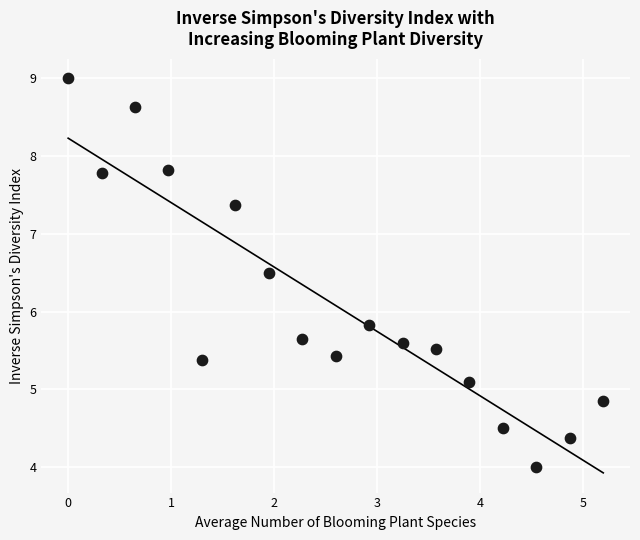

What is the range of Y values (max minus min)?

5.0